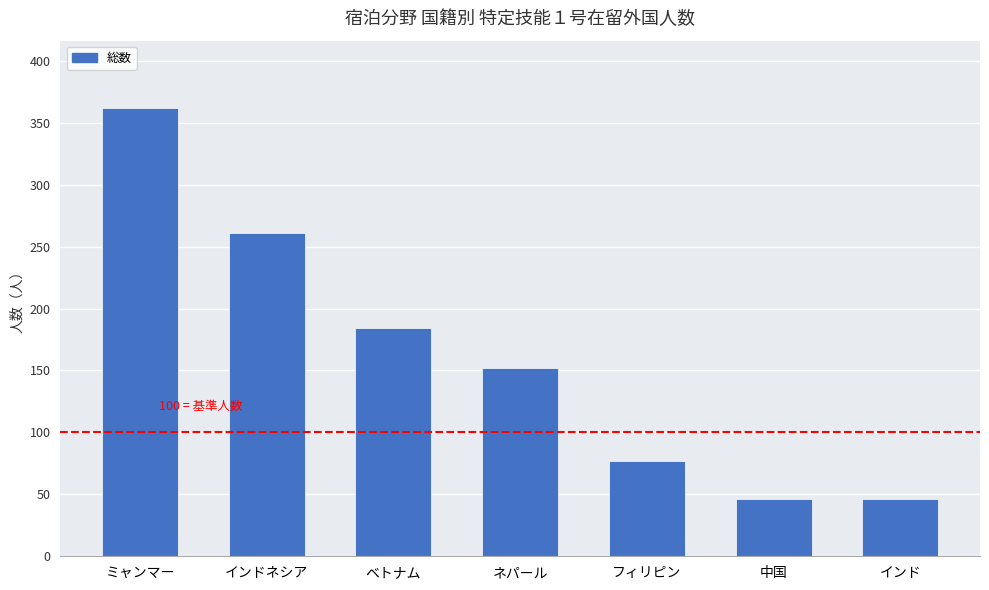

What is the value of the 6th bar from the left?

46